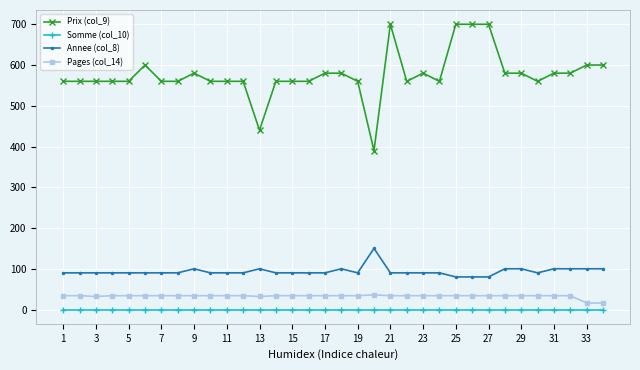

Is this an area chart (filled region under the line)?

No